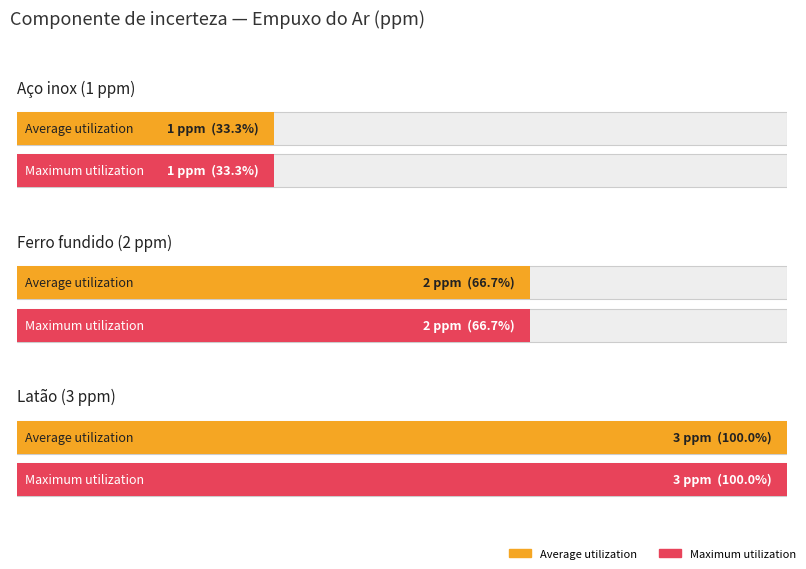

What is the smallest value displayed?

1